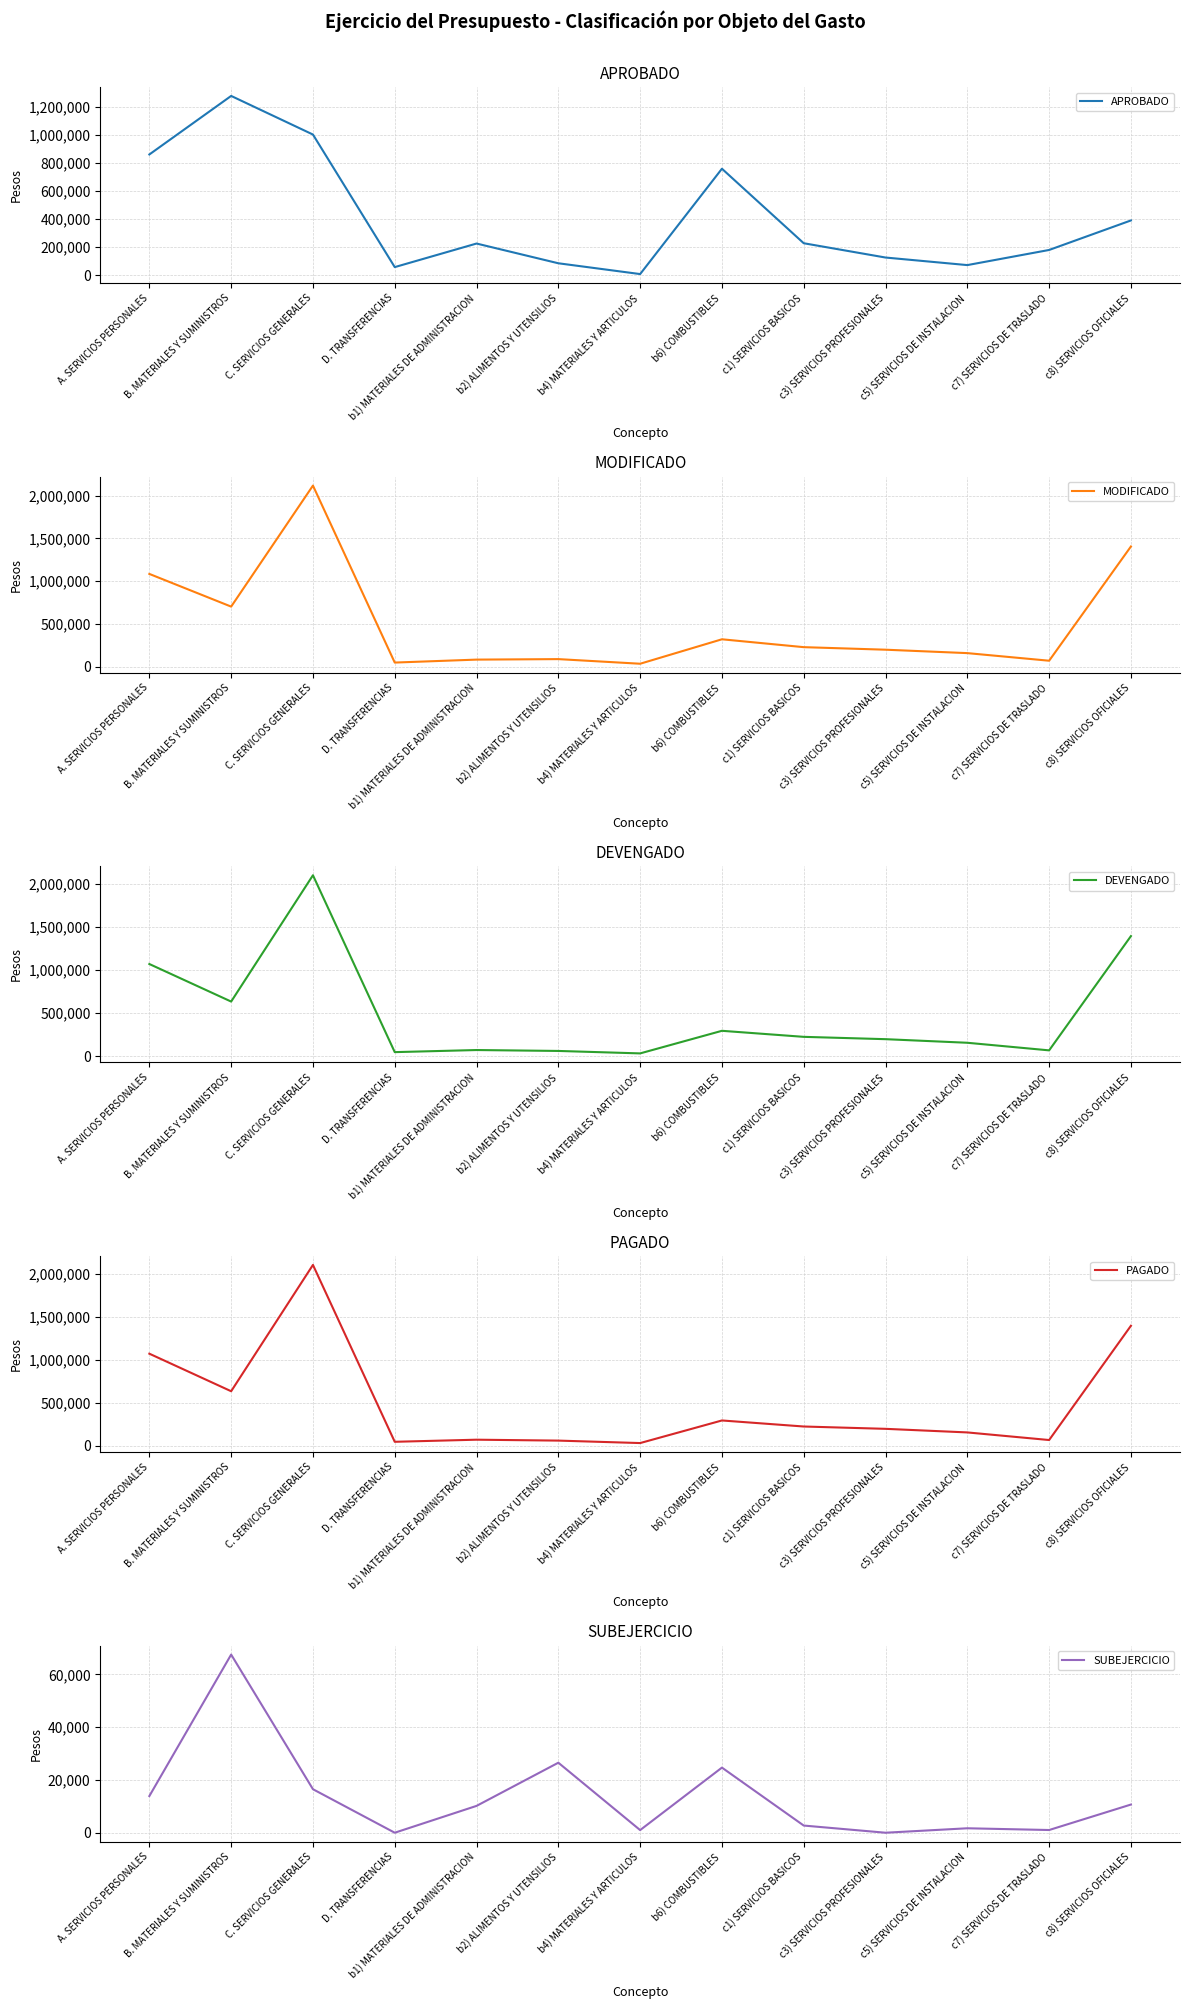

Between C. SERVICIOS GENERALES and c5) SERVICIOS DE INSTALACION, which is larger?

C. SERVICIOS GENERALES